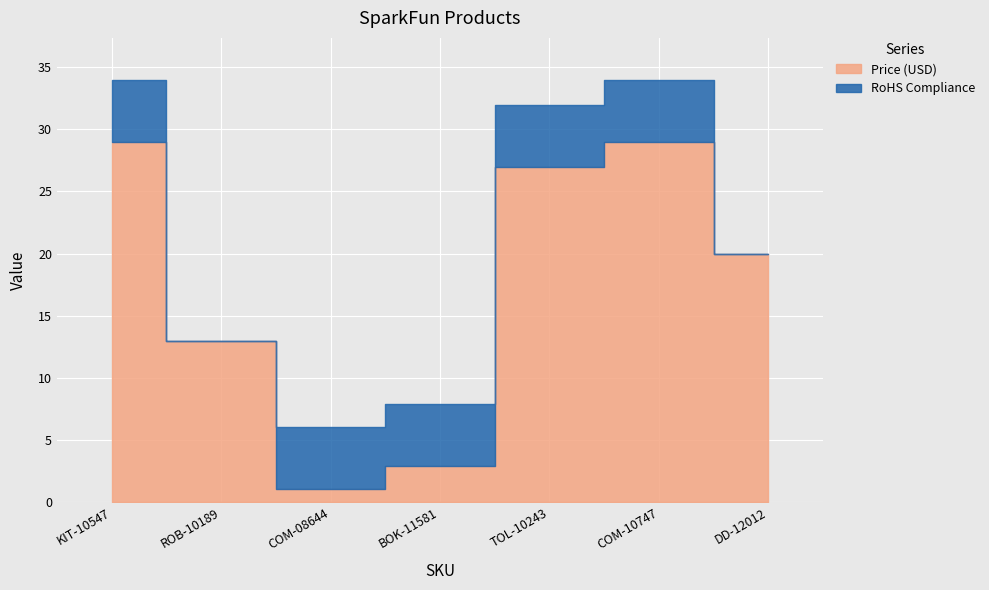

True or false: Price (USD) and RoHS Compliance cross at least once.

False